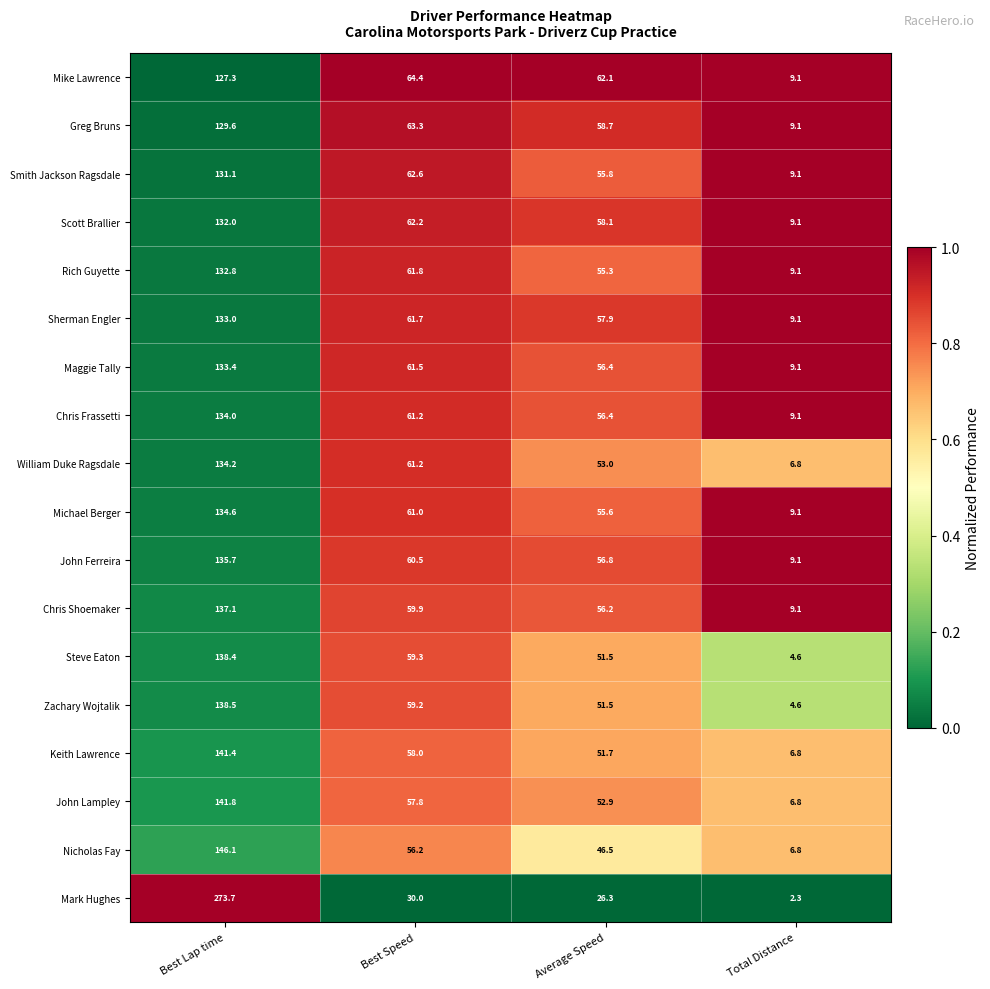

The value of John Lampley at Total Distance is 11.3. True or false?

False